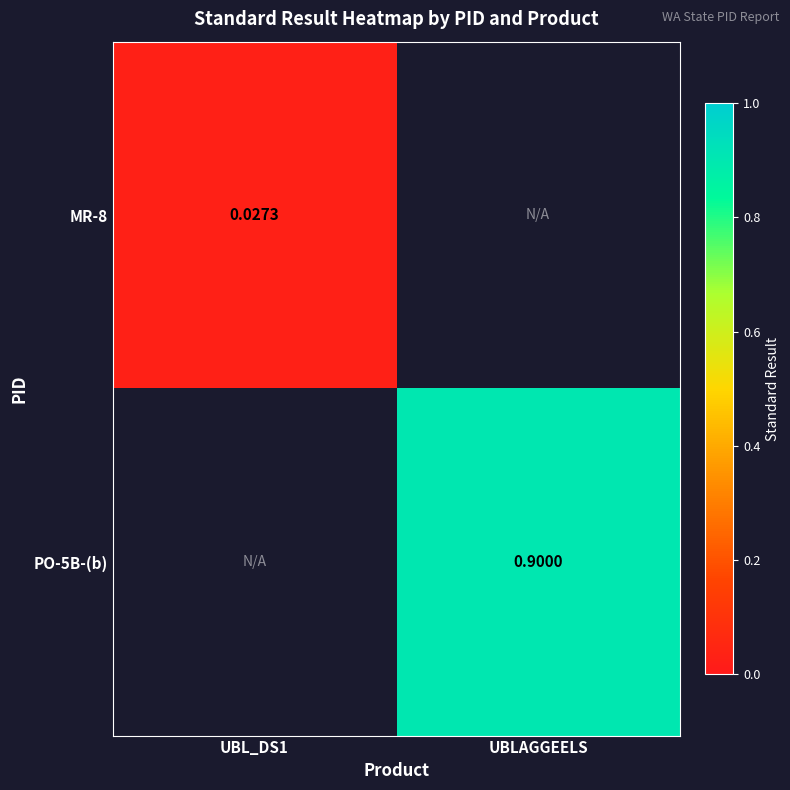

Is the value of MR-8 at UBL_DS1 greater than the value of PO-5B-(b) at UBLAGGEELS?

No